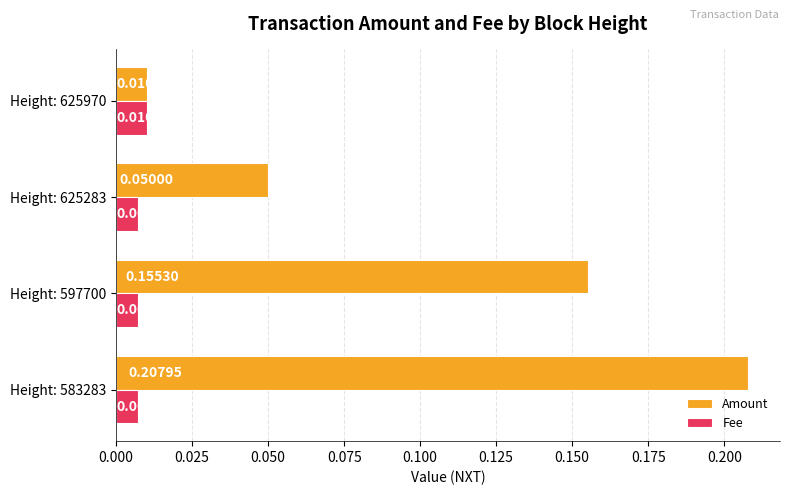

Which series changed the most between Height: 583283 and Height: 597700?

Amount